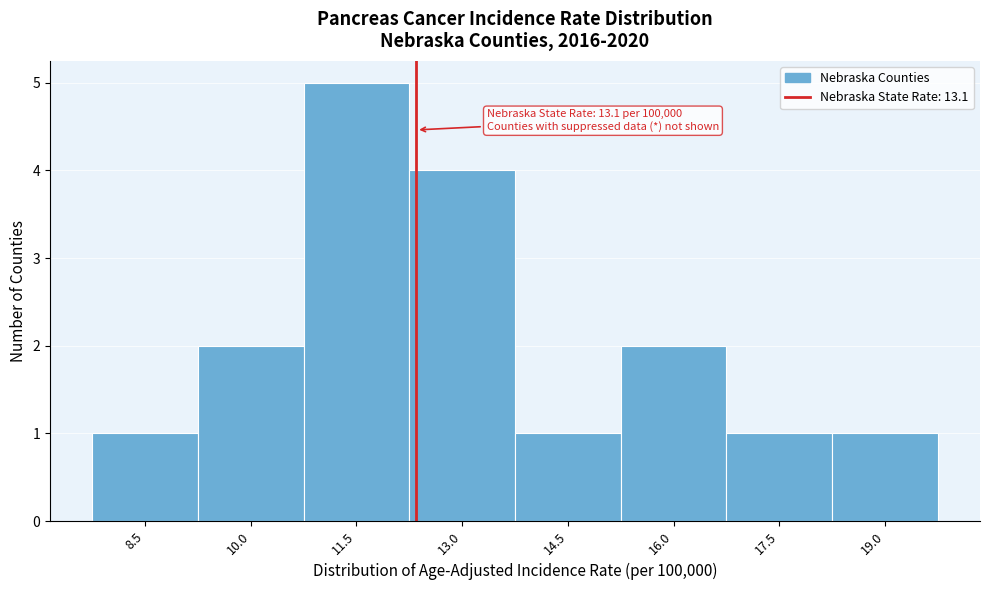

Reading left to right, transcribe all the data shown in this chart.

1	2	5	4	1	2	1	1